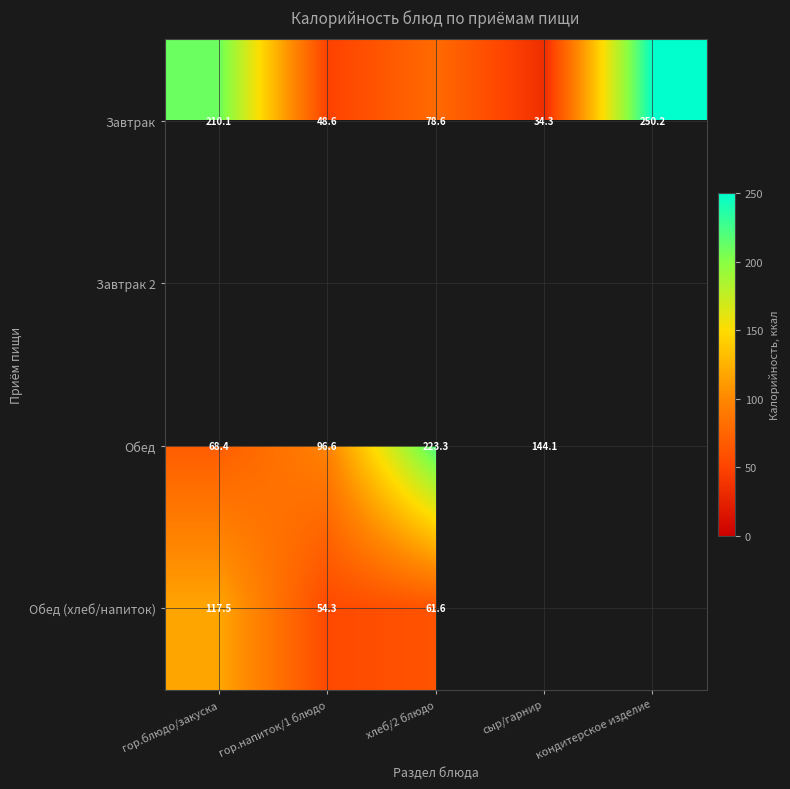

True or false: Завтрак has a value of 34.3 at сыр/гарнир.

True